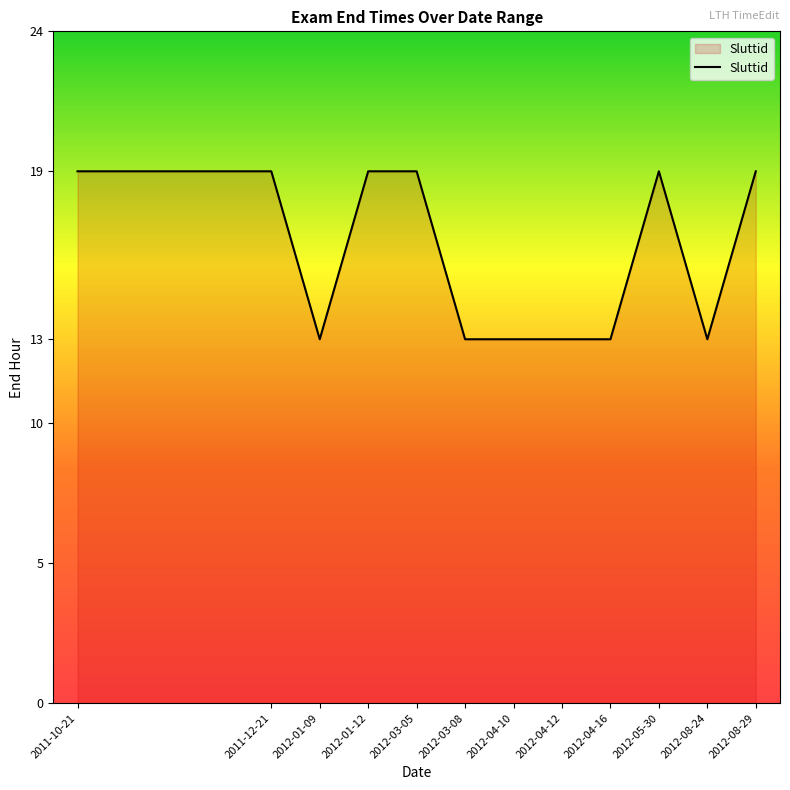

What is the maximum value shown in the chart?

19